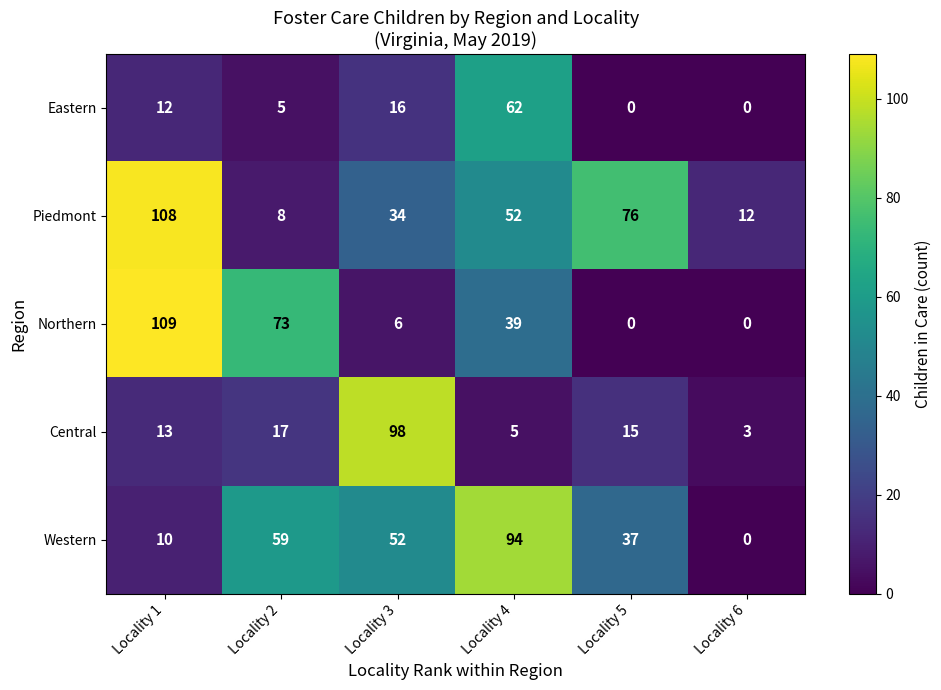

What is the total value across all series at Locality 3?

206